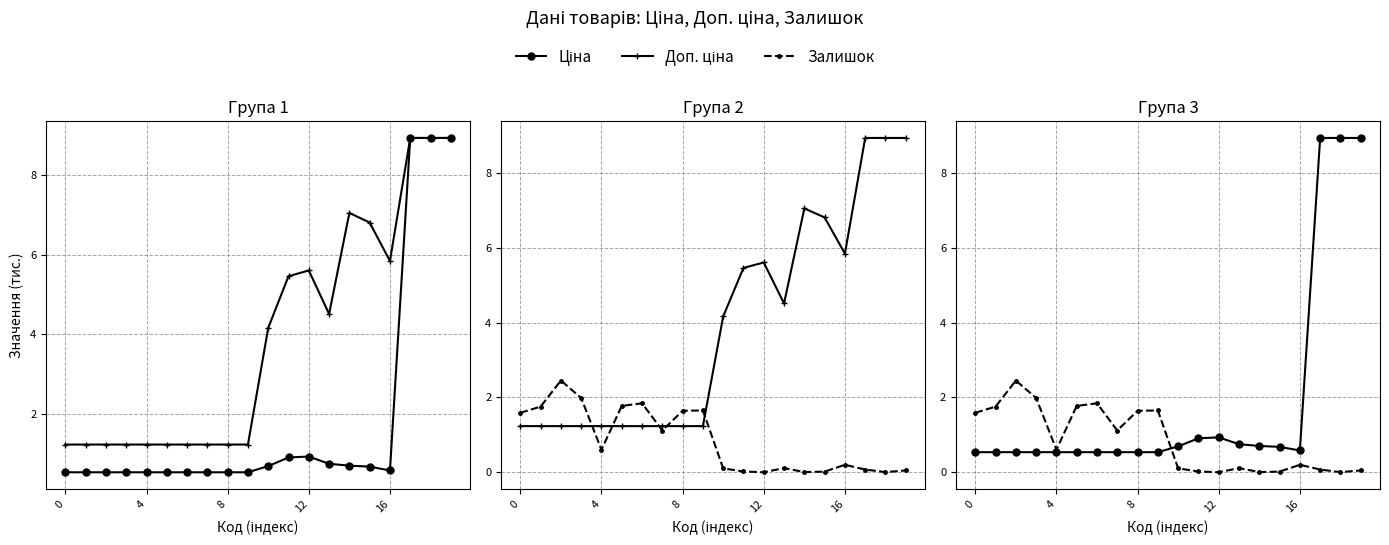

How many lines are shown in the chart?

3